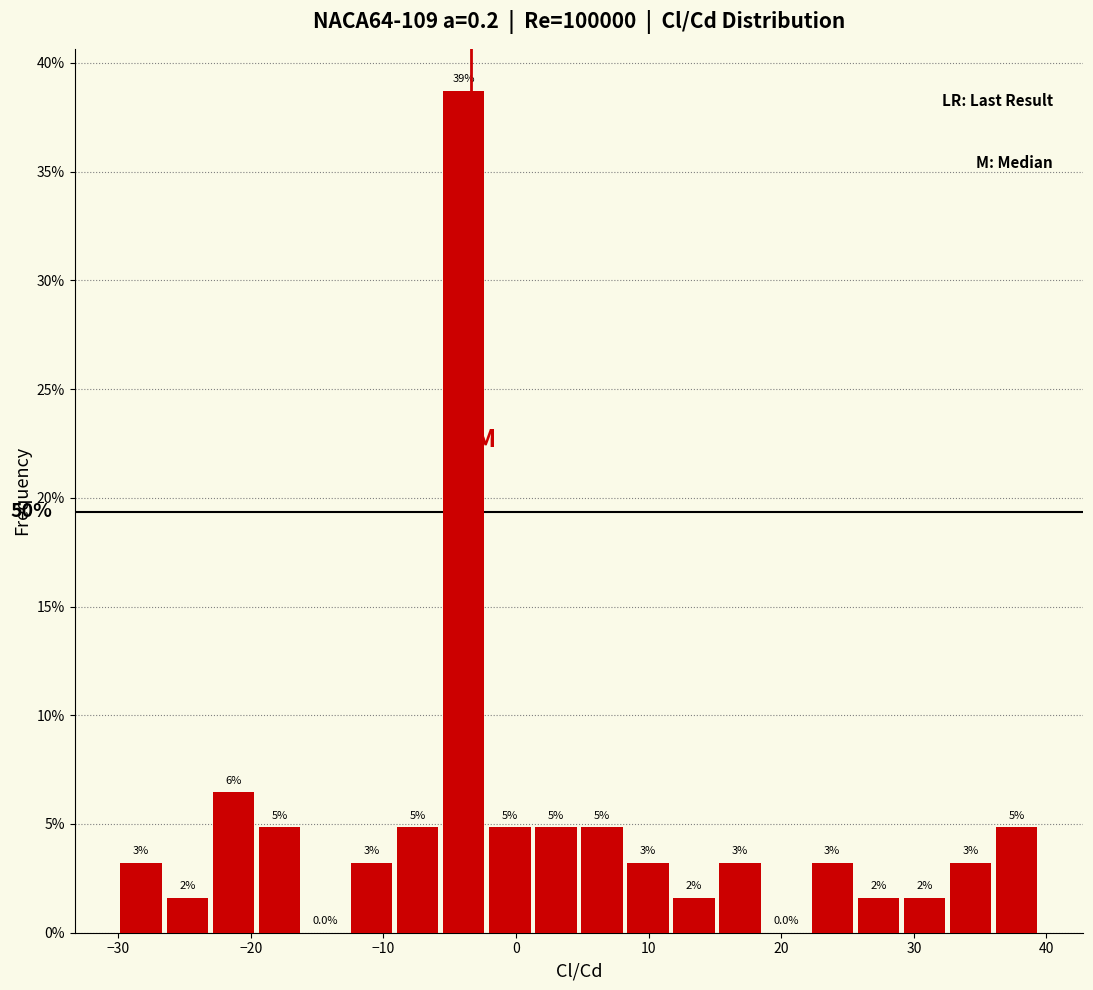

Around what value on the x-axis is the tallest bar? Give the approximate position of its centre, as read against the axis.

-4